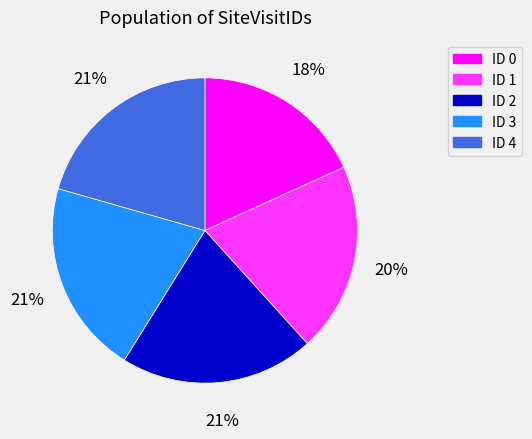

Which has a higher value, ID 1 or ID 0?

ID 1